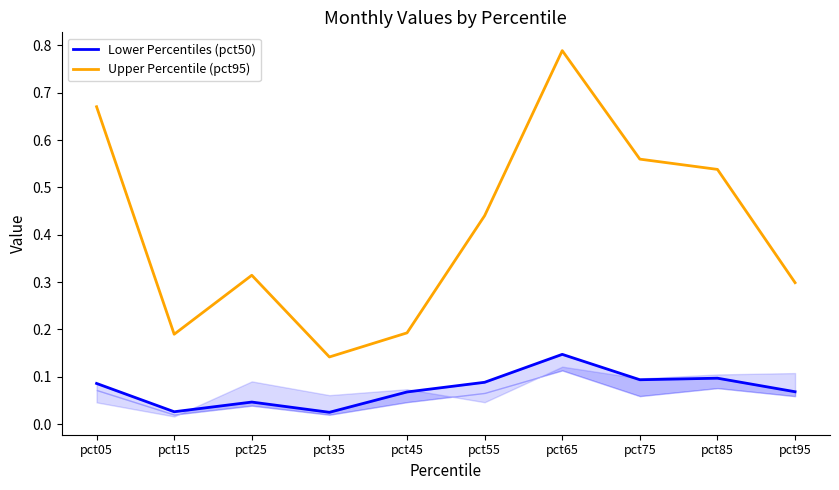

Is it true that Upper Percentile (pct95) equals 0.2 at pct15?

True